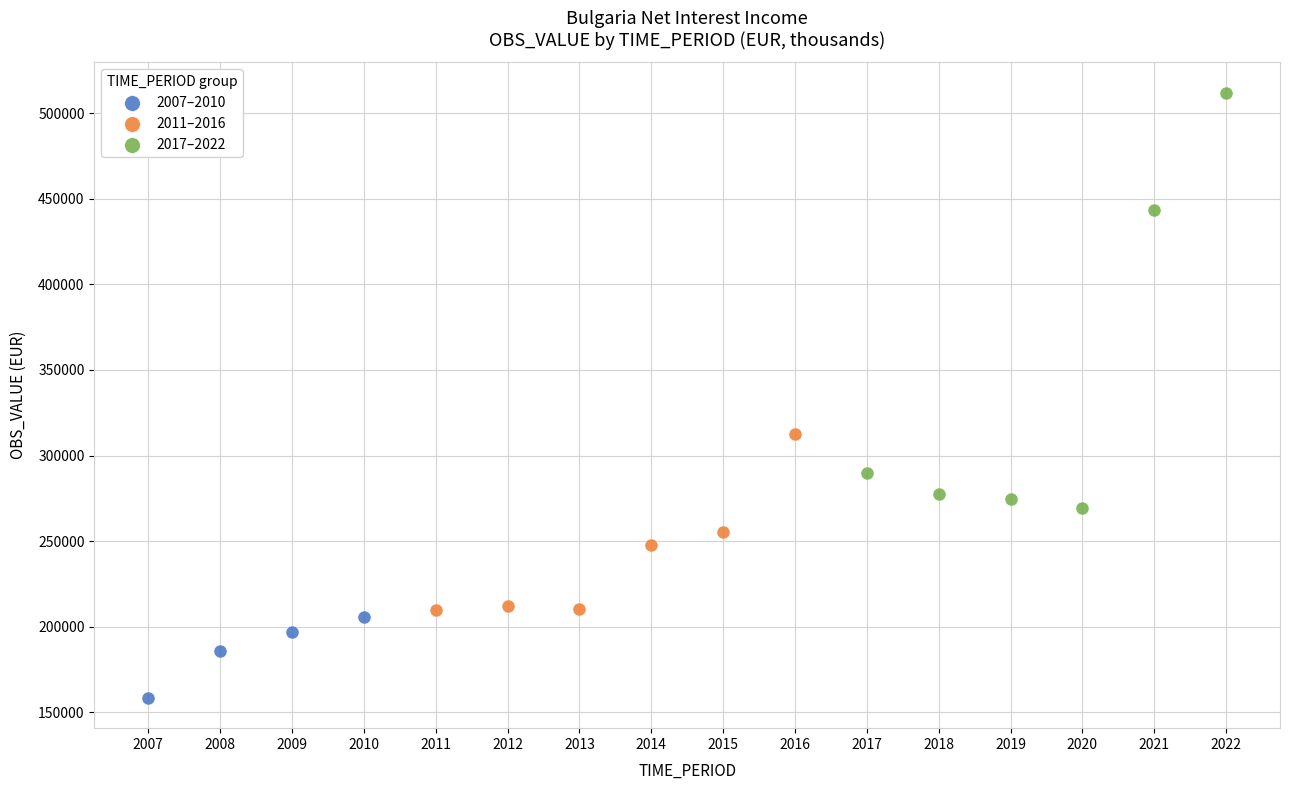

Which series reaches the minimum Y coordinate?

2007–2010